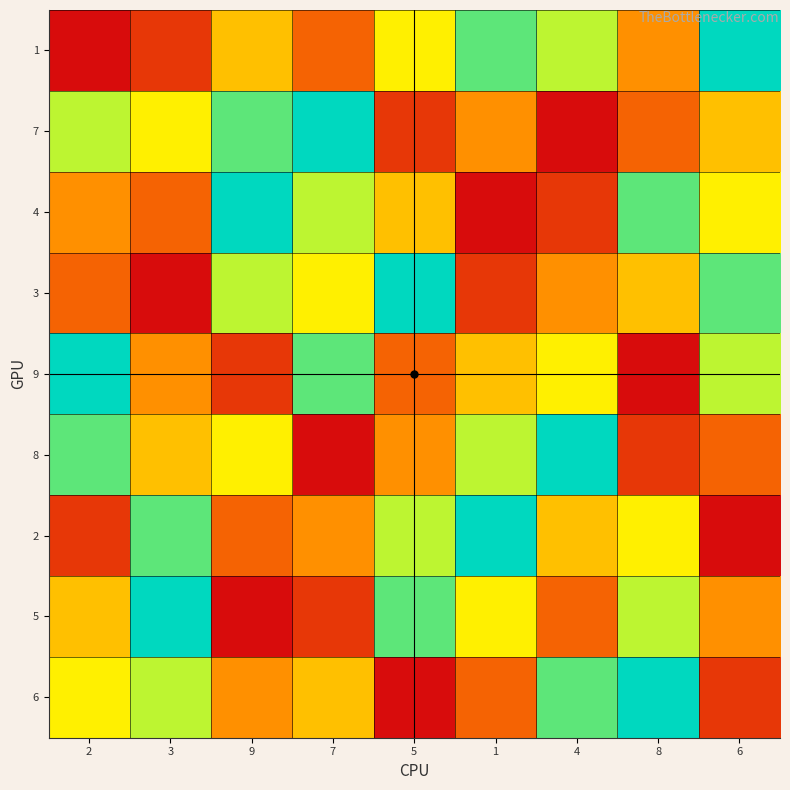

Which series has the largest total across all categories?

1